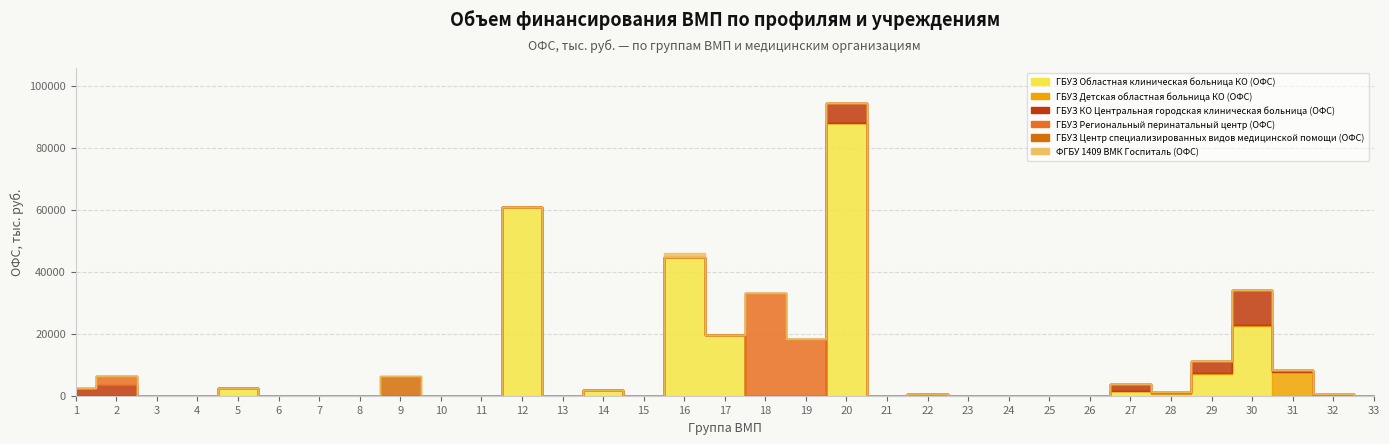

Reading left to right, transcribe all the data shown in this chart.

ГБУЗ Областная клиническая больница КО (ОФС): 1=0.0	2=0.0	3=0.0	4=0.0	5=2468.2	6=0.0	7=0.0	8=0.0	9=0.0	10=0.0	11=0.0	12=60811.2	13=0.0	14=1756.6	15=0.0	16=44871.0	17=19572.8	18=0.0	19=0.0	20=87997.9	21=0.0	22=0.0	23=0.0	24=0.0	25=0.0	26=0.0	27=1542.6	28=664.3	29=7078.0	30=22593.6	31=0.0	32=0.0	33=0.0
ГБУЗ Детская областная больница КО (ОФС): 1=0.0	2=0.0	3=0.0	4=0.0	5=0.0	6=0.0	7=0.0	8=0.0	9=0.0	10=0.0	11=0.0	12=0.0	13=0.0	14=0.0	15=0.0	16=0.0	17=0.0	18=0.0	19=0.0	20=0.0	21=0.0	22=672.0	23=0.0	24=0.0	25=0.0	26=0.0	27=0.0	28=166.1	29=160.9	30=150.6	31=7767.8	32=0.0	33=0.0
ГБУЗ КО Центральная городская клиническая больница (ОФС): 1=2222.2	2=3383.4	3=0.0	4=0.0	5=0.0	6=0.0	7=0.0	8=0.0	9=0.0	10=0.0	11=0.0	12=0.0	13=0.0	14=0.0	15=0.0	16=0.0	17=0.0	18=0.0	19=0.0	20=6319.0	21=0.0	22=0.0	23=0.0	24=0.0	25=0.0	26=0.0	27=2103.5	28=415.2	29=4021.6	30=11296.8	31=547.0	32=537.5	33=0.0
ГБУЗ Региональный перинатальный центр (ОФС): 1=317.5	2=2900.1	3=0.0	4=0.0	5=0.0	6=0.0	7=0.0	8=0.0	9=0.0	10=0.0	11=0.0	12=0.0	13=0.0	14=0.0	15=0.0	16=0.0	17=0.0	18=33184.8	19=18180.1	20=0.0	21=0.0	22=0.0	23=0.0	24=0.0	25=0.0	26=0.0	27=0.0	28=0.0	29=0.0	30=0.0	31=0.0	32=0.0	33=0.0
ГБУЗ Центр специализированных видов медицинской помощи (ОФС): 1=0.0	2=0.0	3=0.0	4=0.0	5=0.0	6=0.0	7=0.0	8=0.0	9=6411.4	10=0.0	11=0.0	12=0.0	13=0.0	14=0.0	15=0.0	16=0.0	17=0.0	18=0.0	19=0.0	20=0.0	21=0.0	22=0.0	23=0.0	24=0.0	25=0.0	26=0.0	27=0.0	28=0.0	29=0.0	30=0.0	31=0.0	32=0.0	33=0.0
ФГБУ 1409 ВМК Госпиталь (ОФС): 1=0.0	2=0.0	3=0.0	4=0.0	5=0.0	6=0.0	7=0.0	8=0.0	9=0.0	10=0.0	11=0.0	12=0.0	13=0.0	14=0.0	15=0.0	16=1094.4	17=0.0	18=0.0	19=0.0	20=0.0	21=0.0	22=0.0	23=0.0	24=0.0	25=0.0	26=0.0	27=0.0	28=0.0	29=0.0	30=150.6	31=0.0	32=0.0	33=0.0